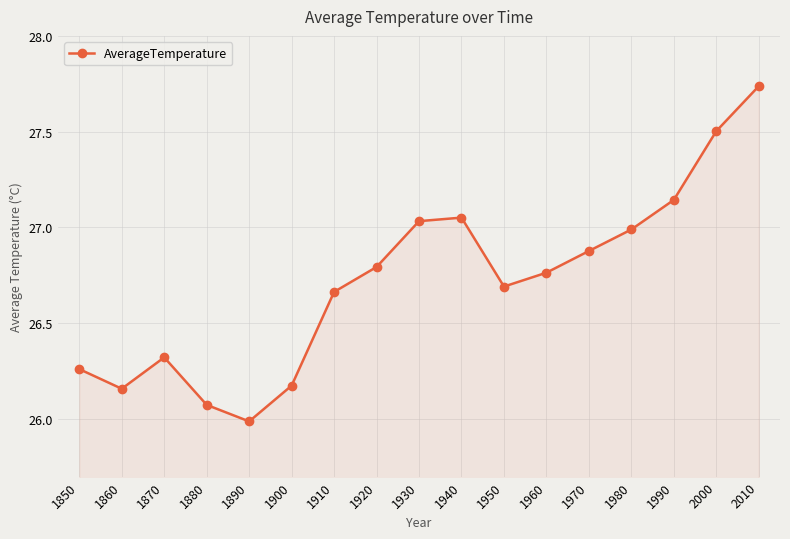

The value at 1950 is 46.5. True or false?

False